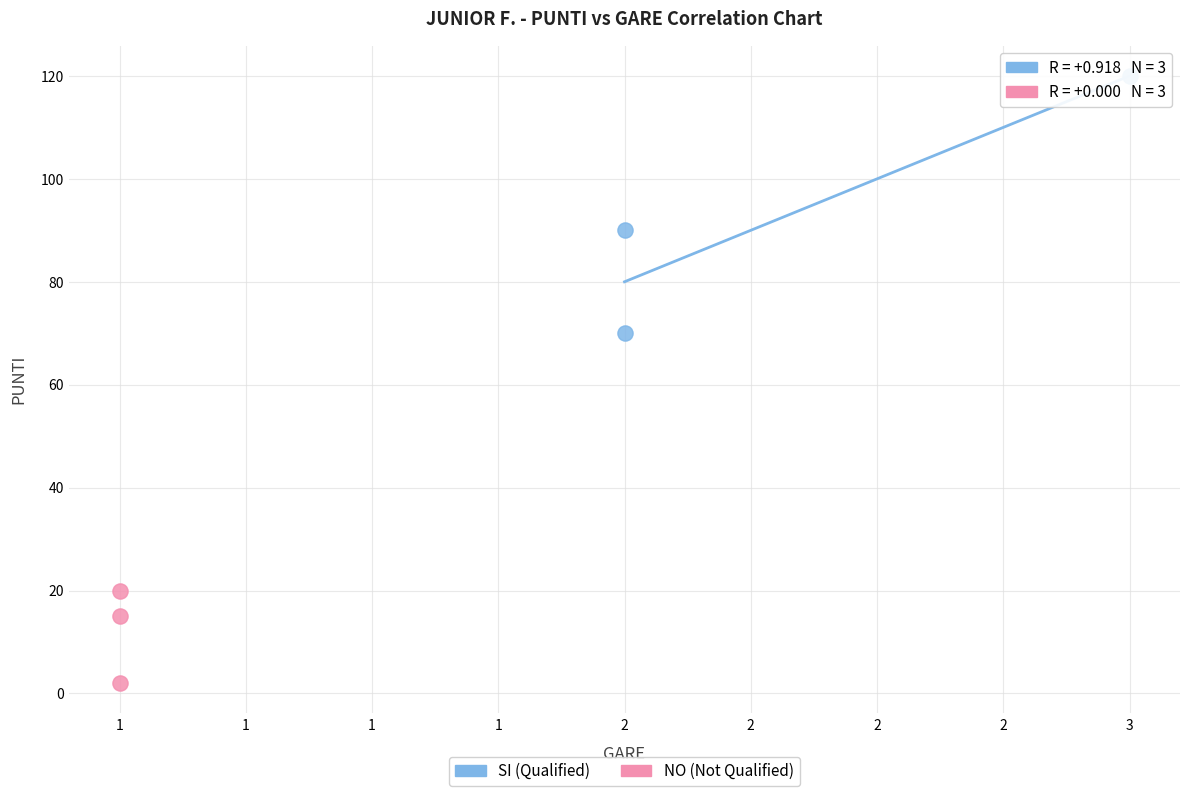

Which series has the largest Y range (max minus min)?

SI (Qualified)